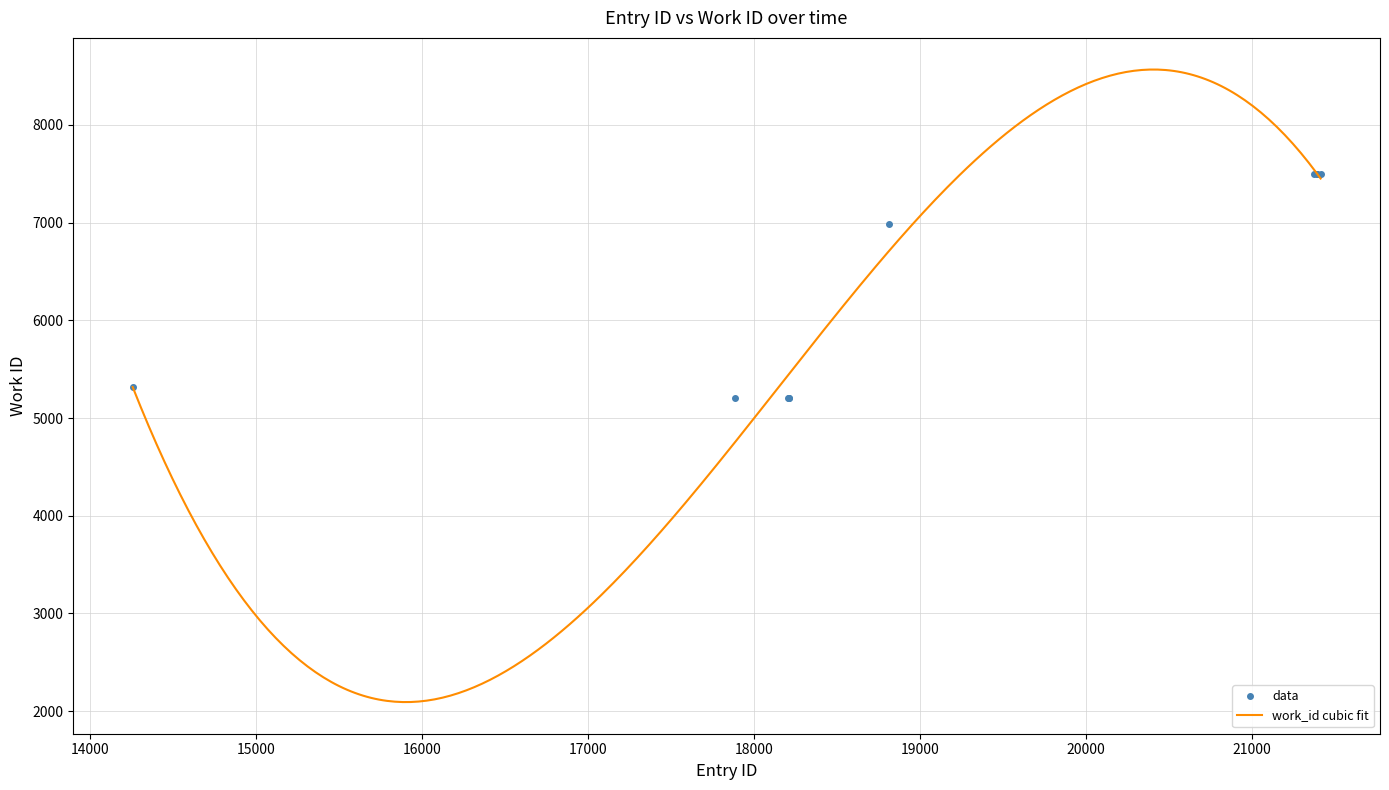

What is the average value?

6312